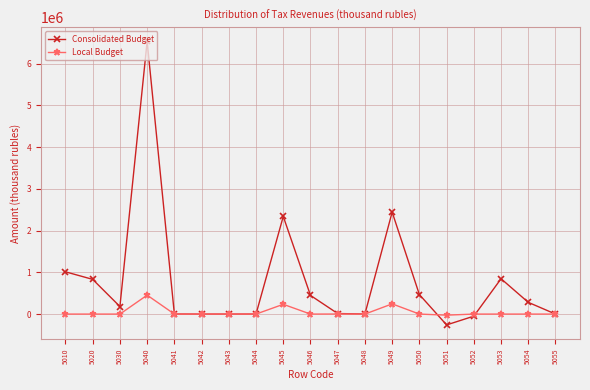

The value of Consolidated Budget at 5053 is 424354. True or false?

False